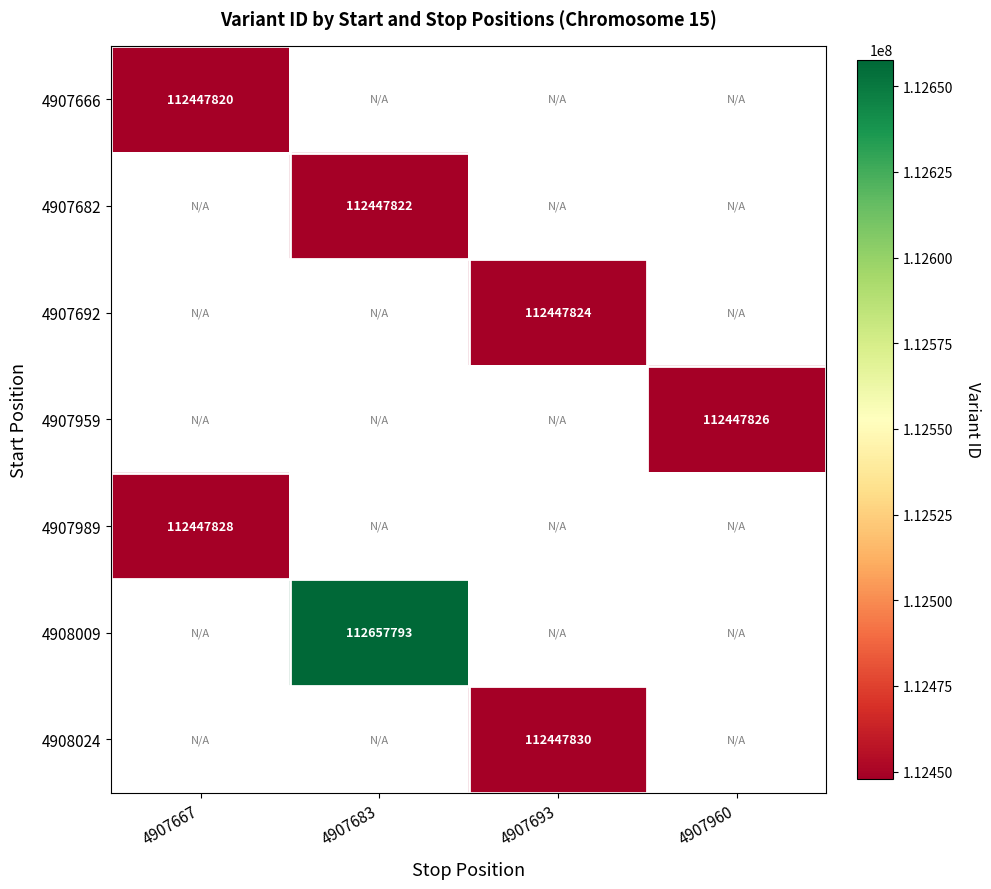

What is the maximum value shown in the chart?

112657793.0